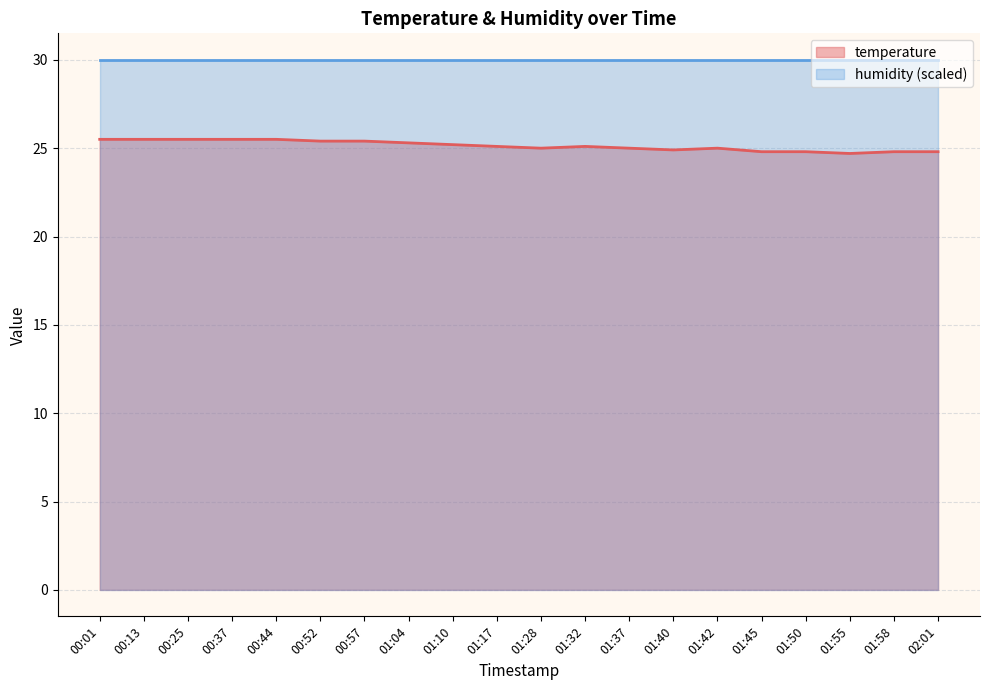

What is the smallest value displayed?

24.7